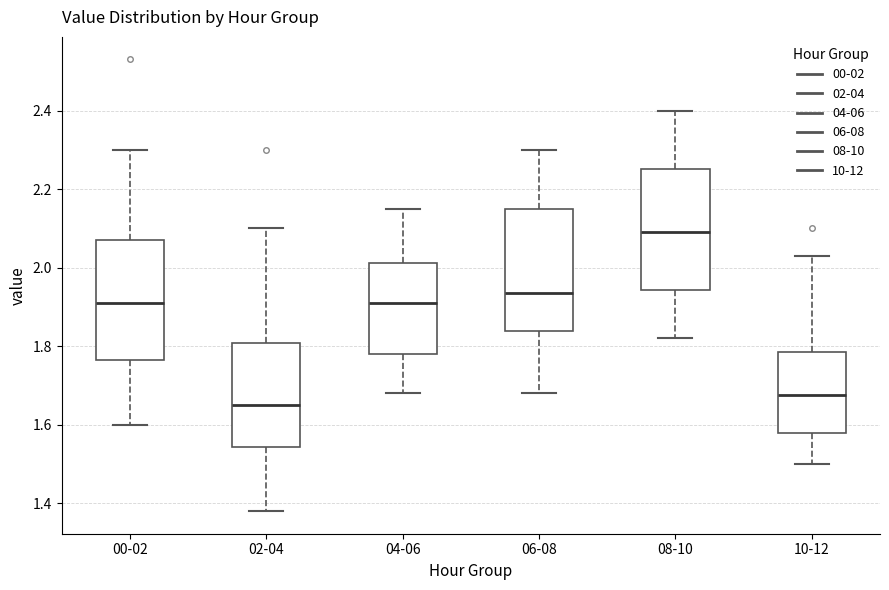

Reading left to right, read every box against the y-axis: the position of its median line, the range the box covers, and the ends of its whiskers. The values are not printed on the chart, so give them approximately, as read against the axis.

00-02: median 1.92, box 1.76 to 2.08, whiskers 1.60 to 2.30
02-04: median 1.66, box 1.54 to 1.80, whiskers 1.38 to 2.10
04-06: median 1.92, box 1.78 to 2.02, whiskers 1.68 to 2.16
06-08: median 1.94, box 1.84 to 2.16, whiskers 1.68 to 2.30
08-10: median 2.10, box 1.94 to 2.26, whiskers 1.82 to 2.40
10-12: median 1.68, box 1.58 to 1.78, whiskers 1.50 to 2.04